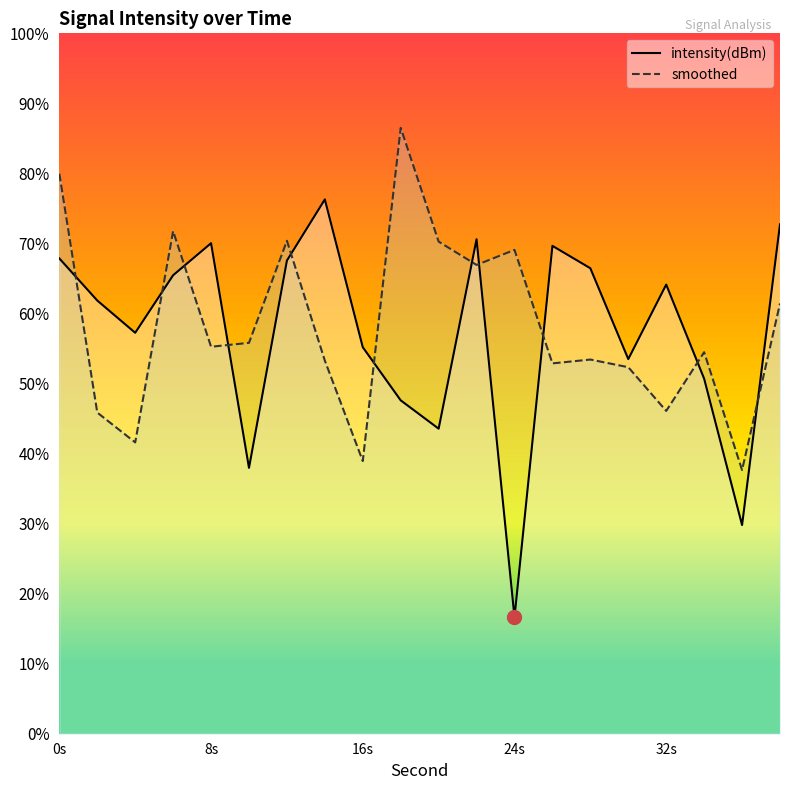

What are all the series names shown in the legend?

intensity(dBm), smoothed